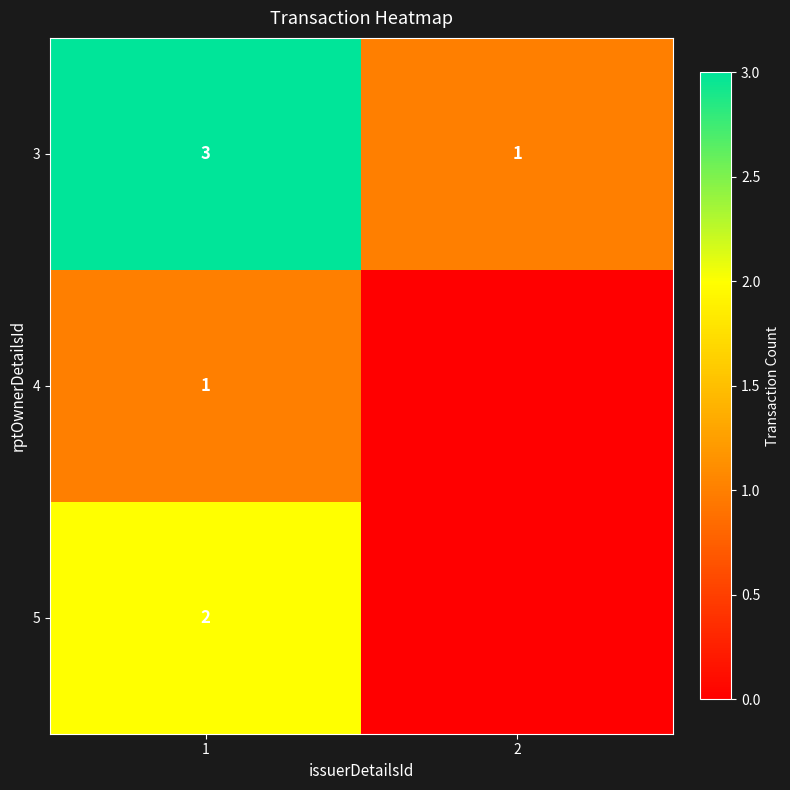

Rank the series at 1 from highest to lowest value.

3, 5, 4